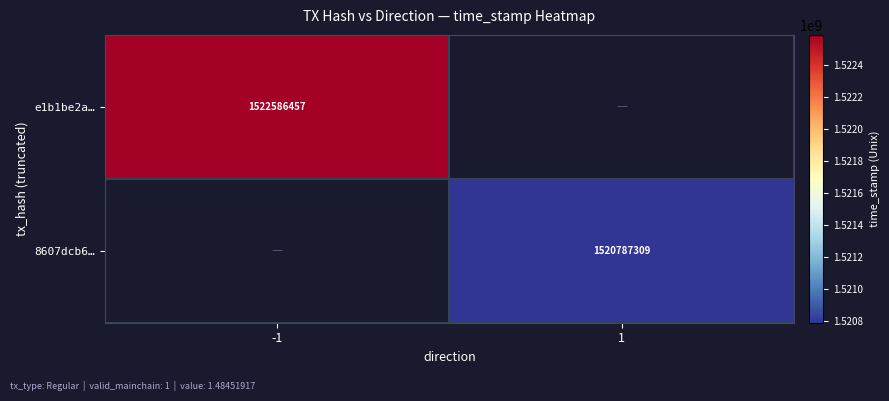

Is the value of e1b1be2a… at -1 greater than the value of 8607dcb6… at 1?

Yes